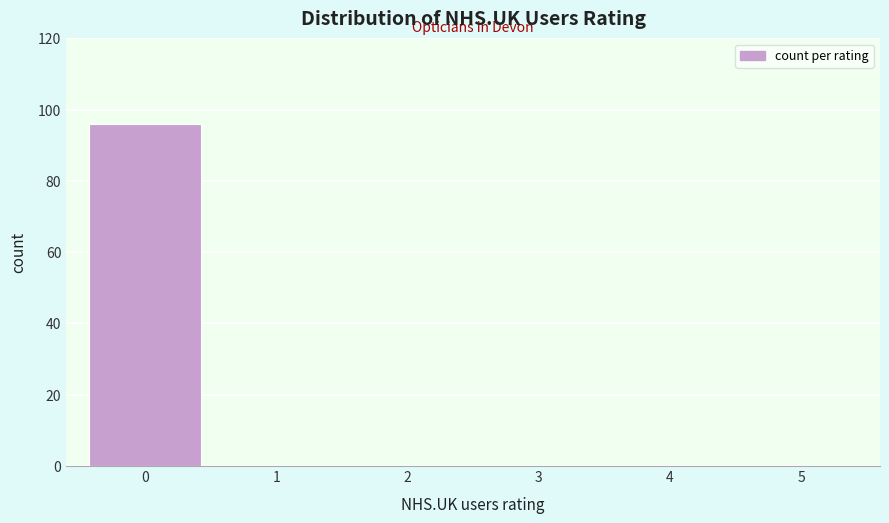

Reading left to right, transcribe all the data shown in this chart.

0=96	1=0	2=0	3=0	4=0	5=0